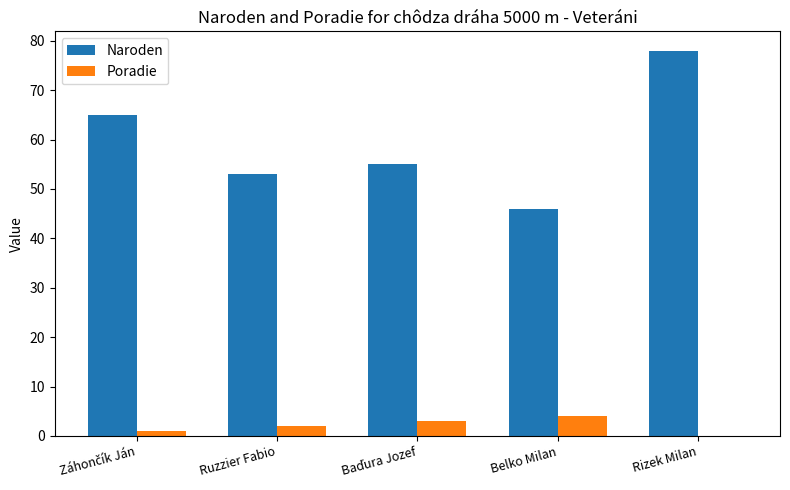

Is it true that Naroden equals 71 at Ruzzier Fabio?

False